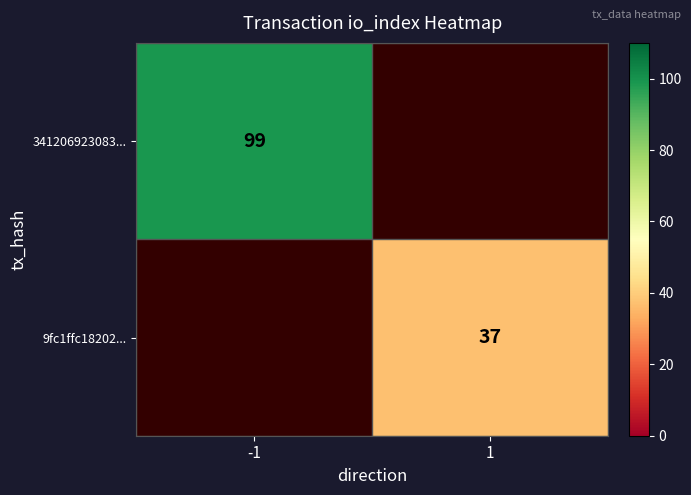

Is it true that 341206923083... equals 99 at -1?

True